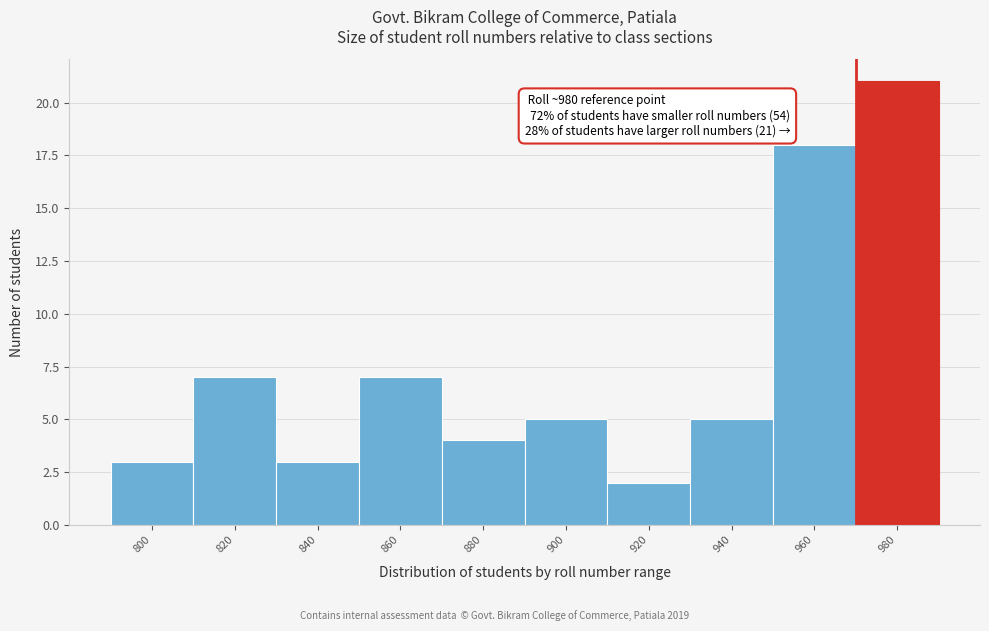

Reading left to right, extract all data points from this chart.

3	7	3	7	4	5	2	5	18	21